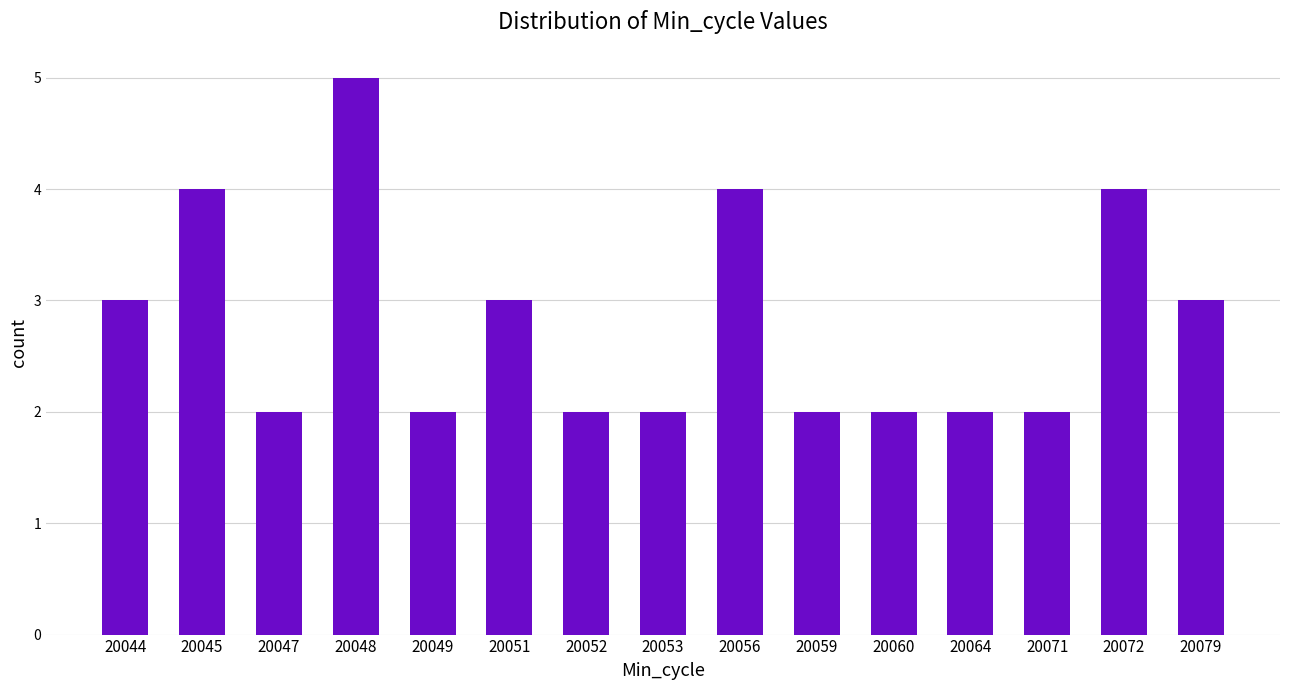

The chart shows a value of 2 at 20056. True or false?

False